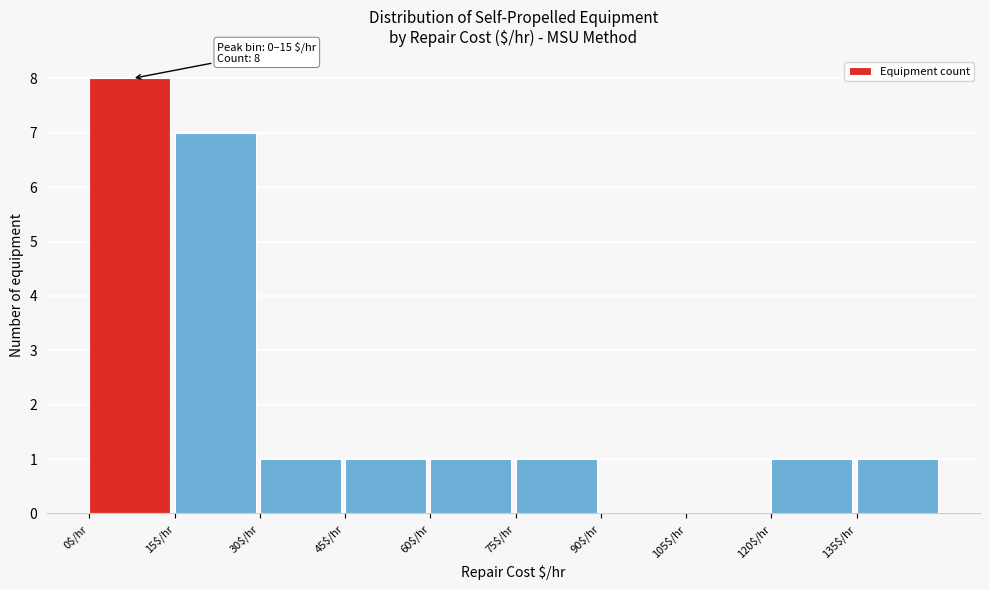

Over which range of the x-axis is the bar tallest?

0 to 15